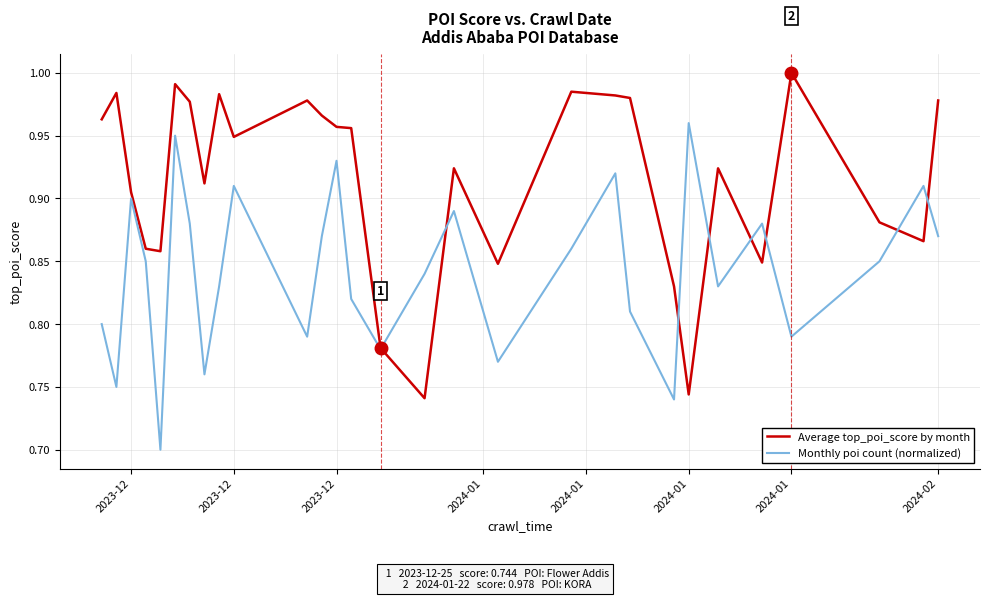

List the series in order of their overall mean, highest first.

Average top_poi_score by month, Monthly poi count (normalized)